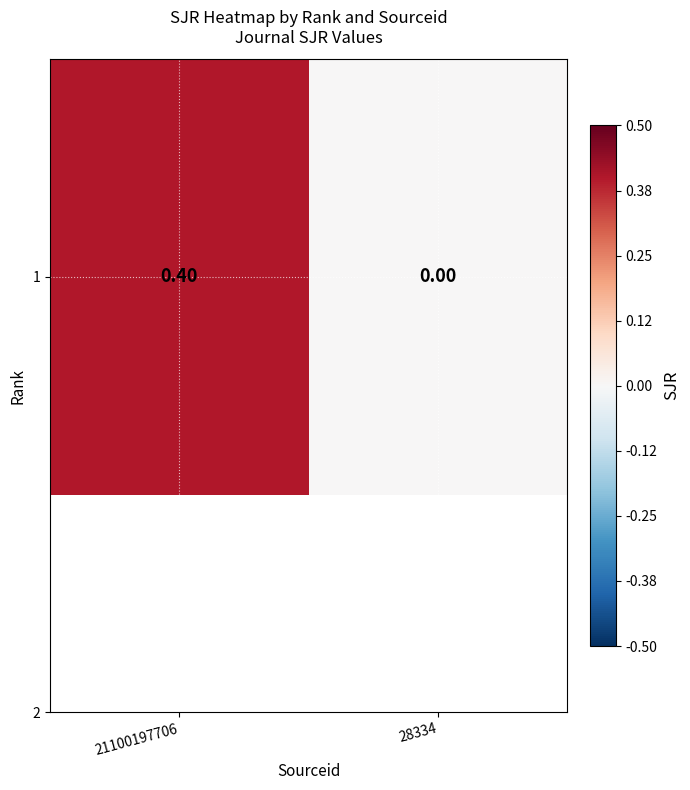

The chart shows a value of 0.0 at 28334. True or false?

True